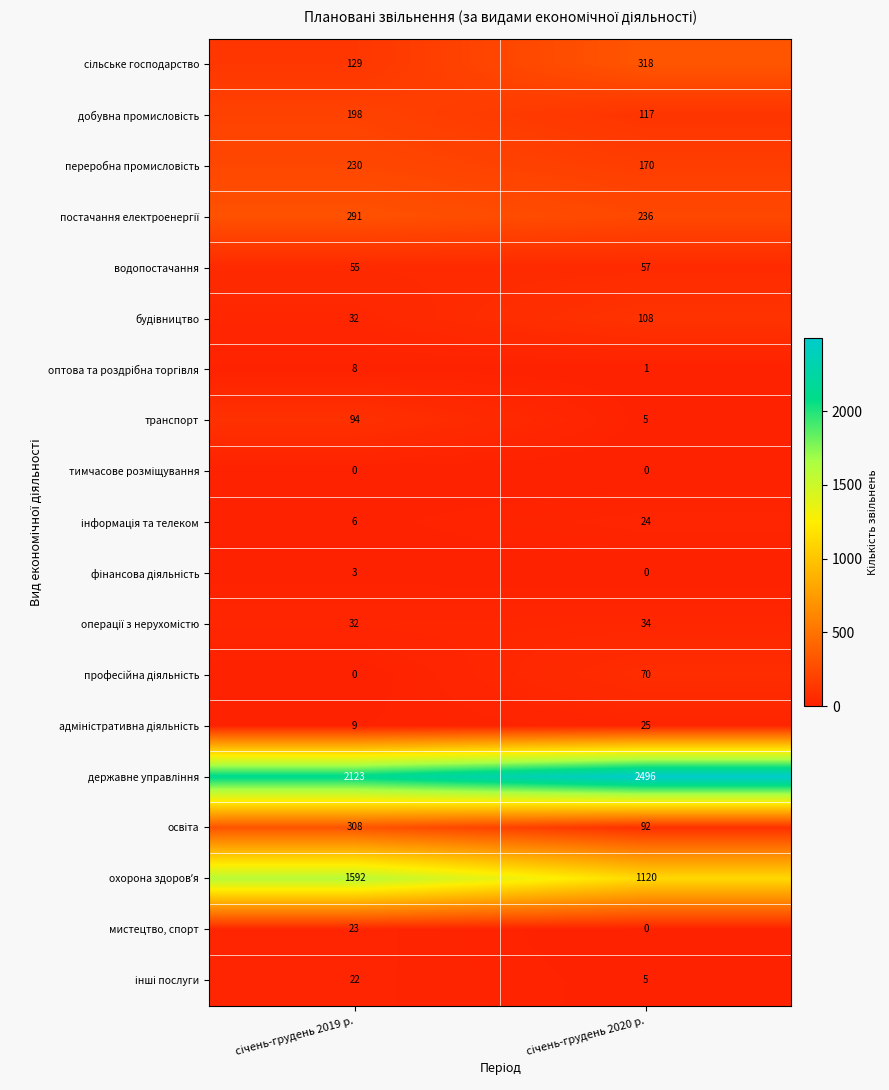

What is the maximum value shown in the chart?

2496